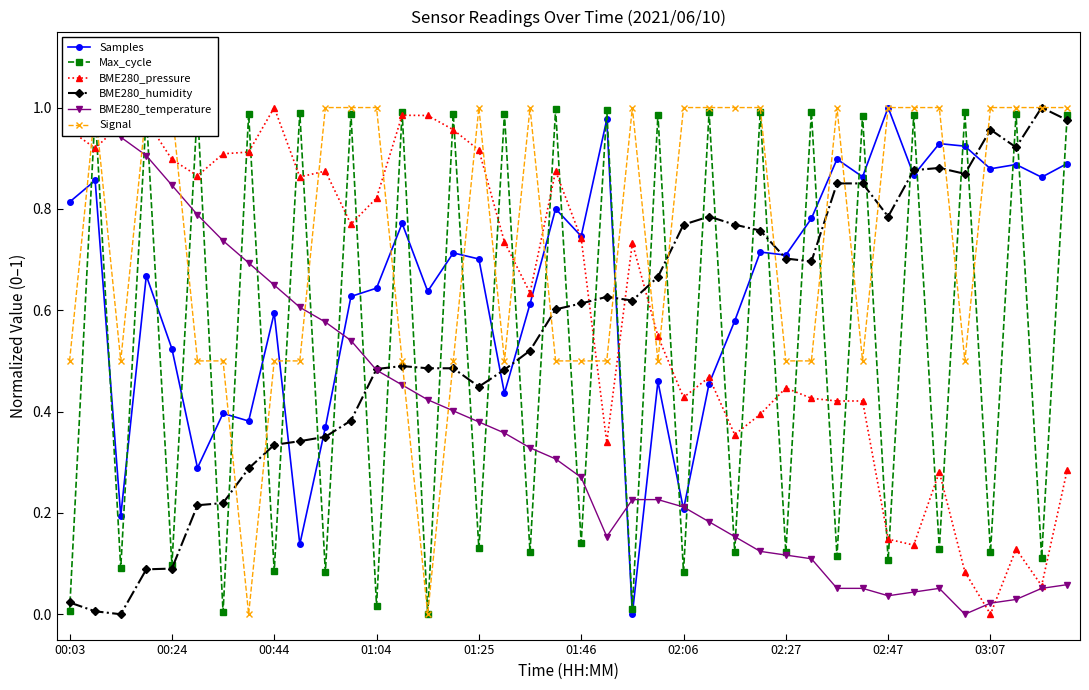

True or false: BME280_humidity has a value of 0.6 at 00:44.

False